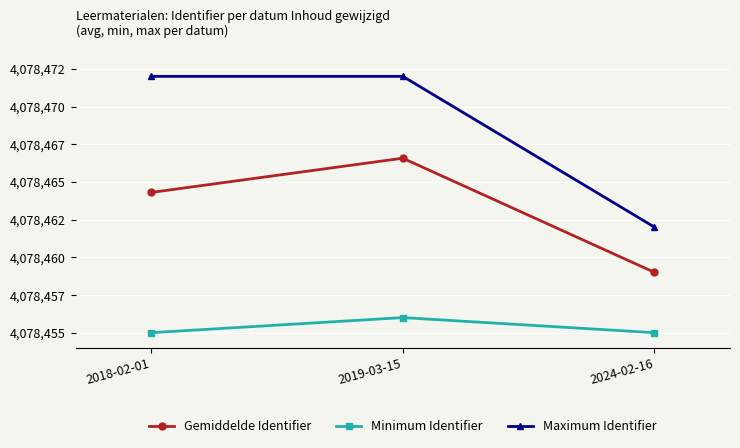

What is the label of the 3rd point from the left?

2024-02-16